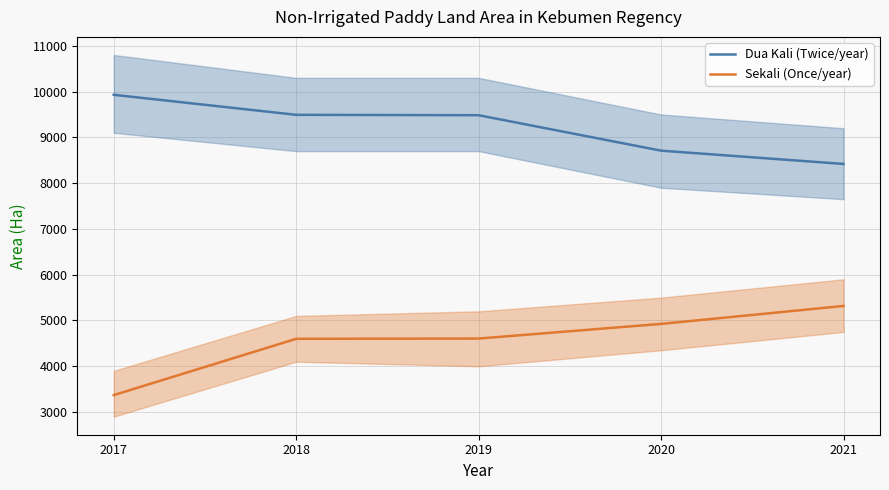

True or false: Dua Kali (Twice/year) and Sekali (Once/year) cross at least once.

False